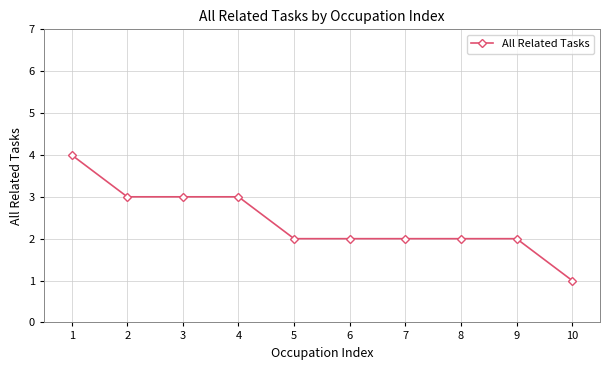

Reading left to right, what are all the values shown in this chart?

4	3	3	3	2	2	2	2	2	1